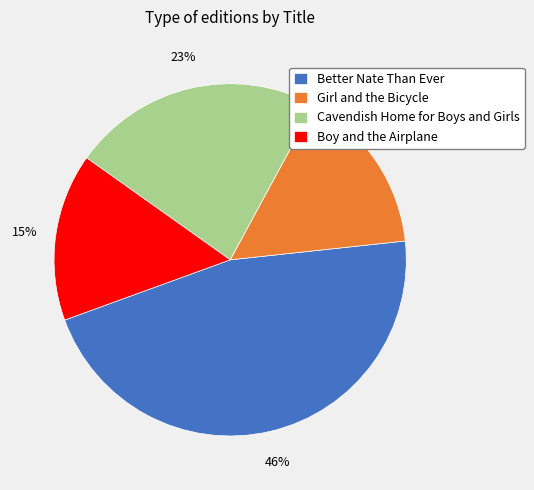

Combined, do Cavendish Home for Boys and Girls and Girl and the Bicycle account for over 50%?

No